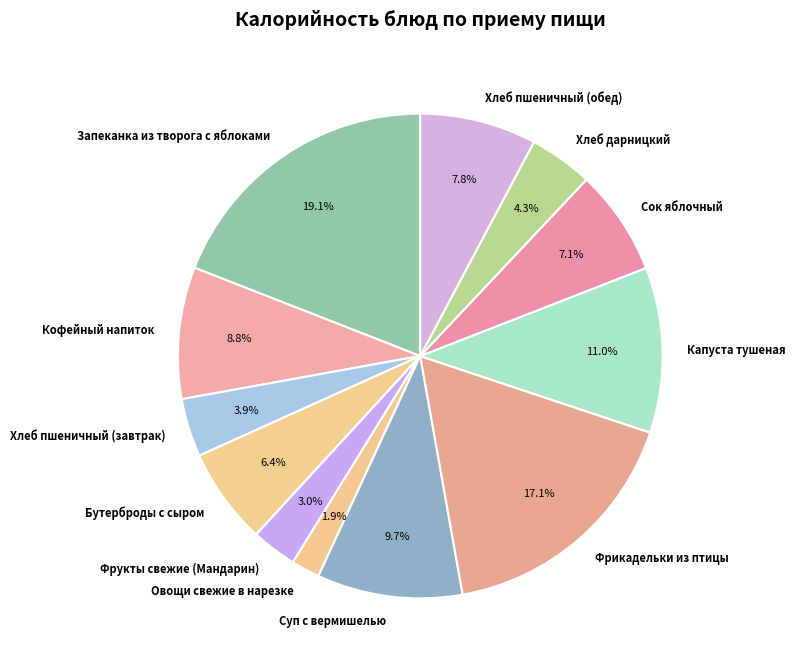

How much of the chart is everything except Запеканка из творога с яблоками?

80.9%